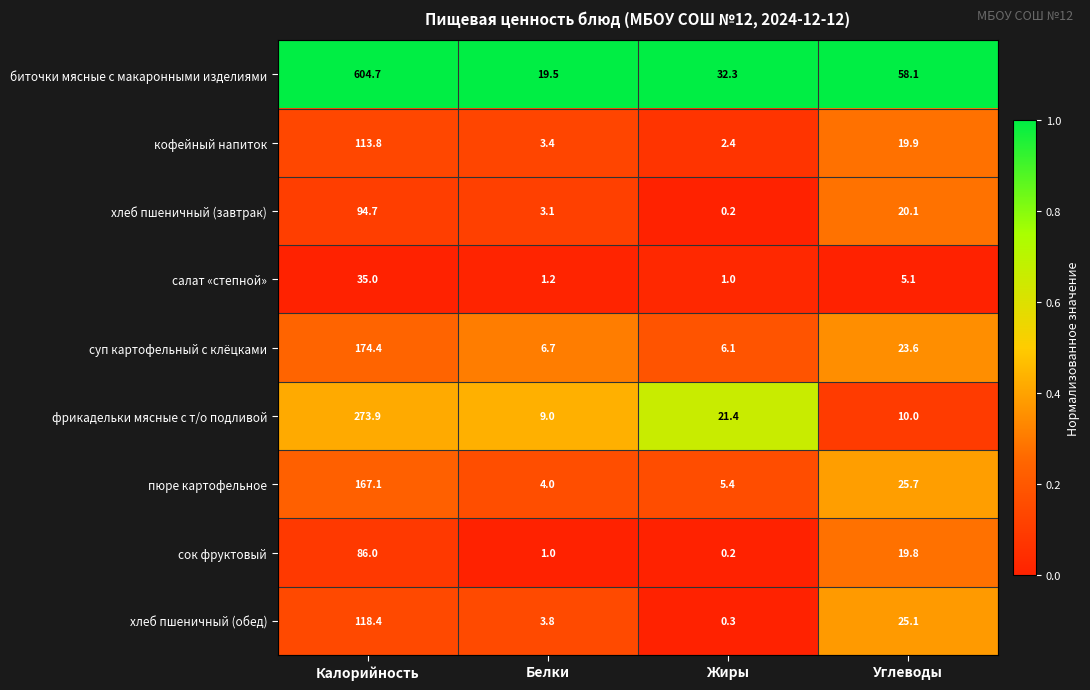

What is the sum of the пюре картофельное values at Калорийность and Жиры?

172.5